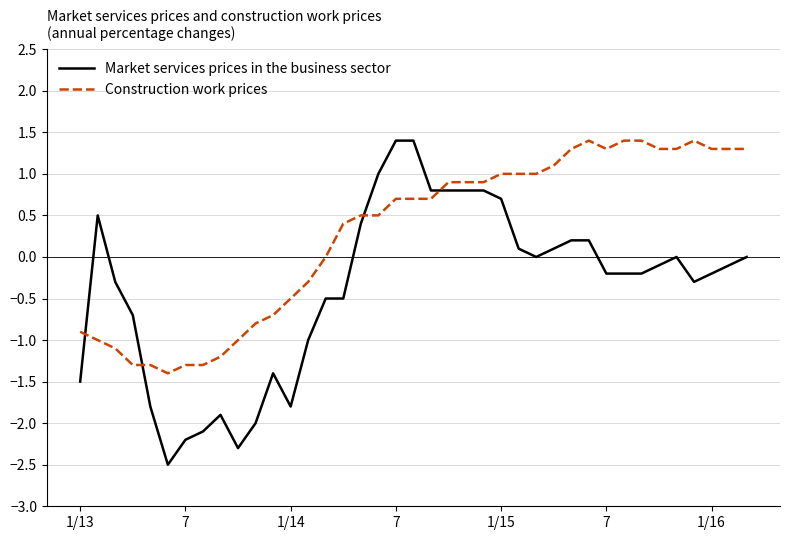

What is the highest value of the Construction work prices series?

1.4